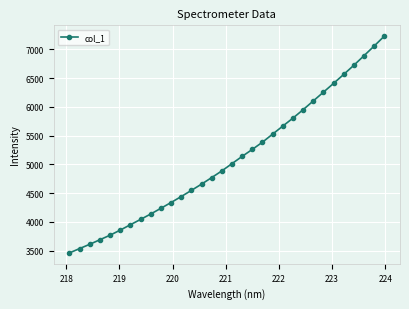

True or false: the data has more than 2 interior local peaks.

False